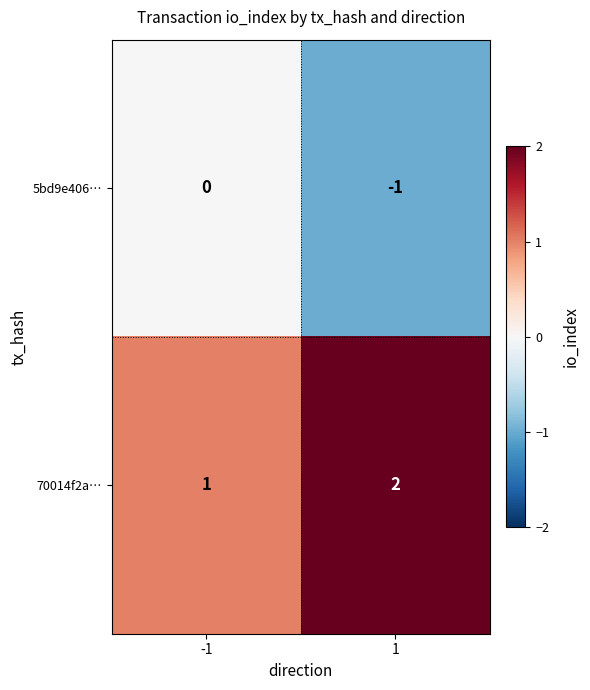

Which series has the largest total across all categories?

70014f2a…